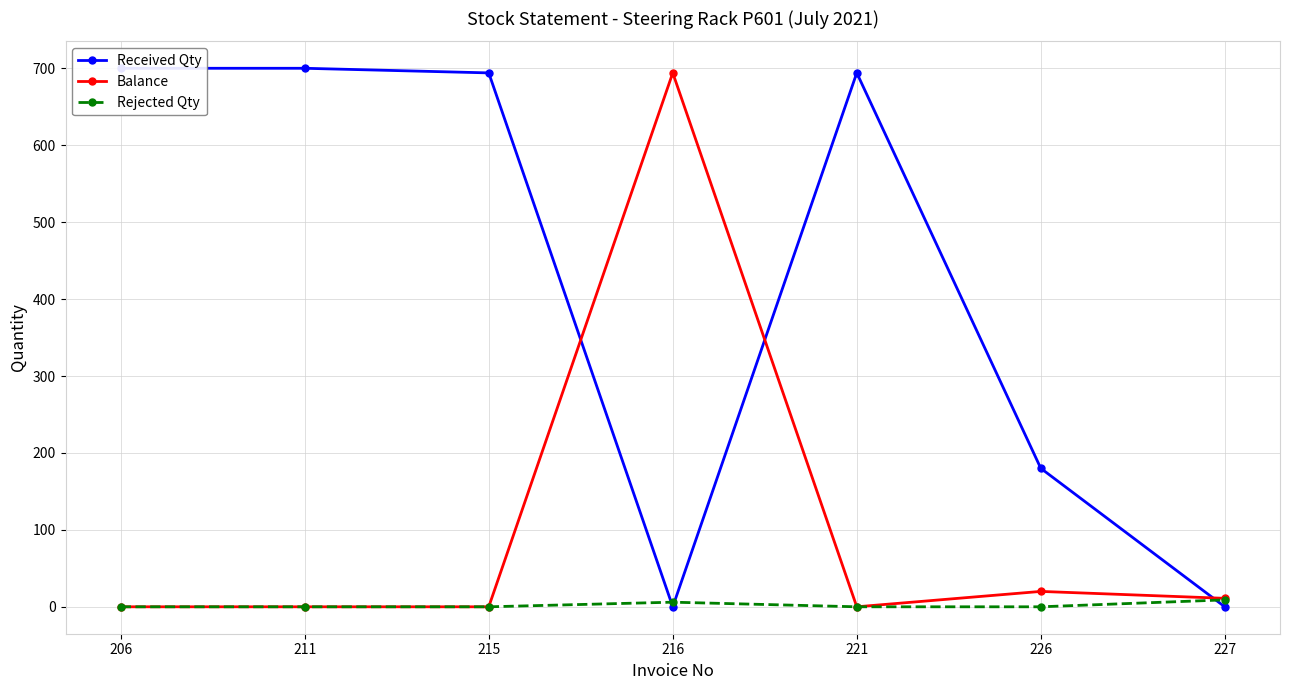

What is the difference between the highest and lowest values at 206?

700